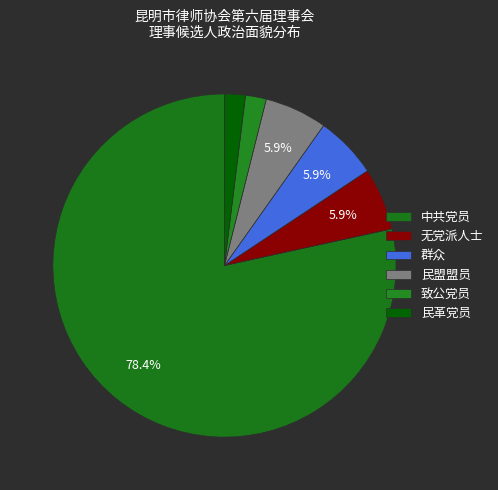

True or false: 致公党员 accounts for 2% of the total.

True